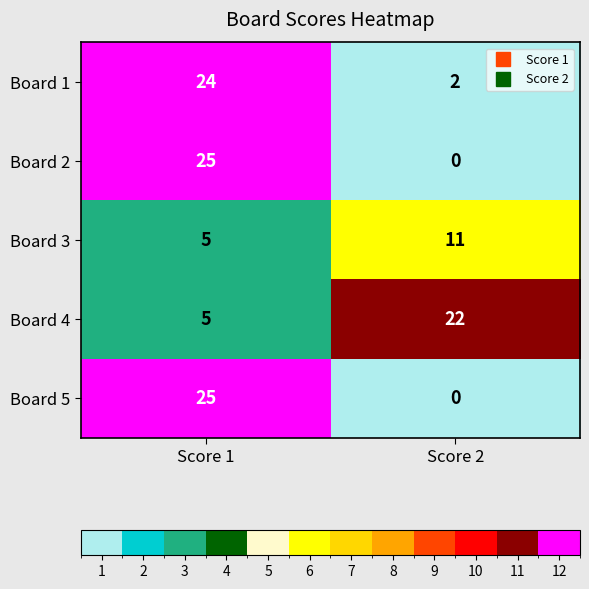

At which category is the sum across all series the highest?

Score 1